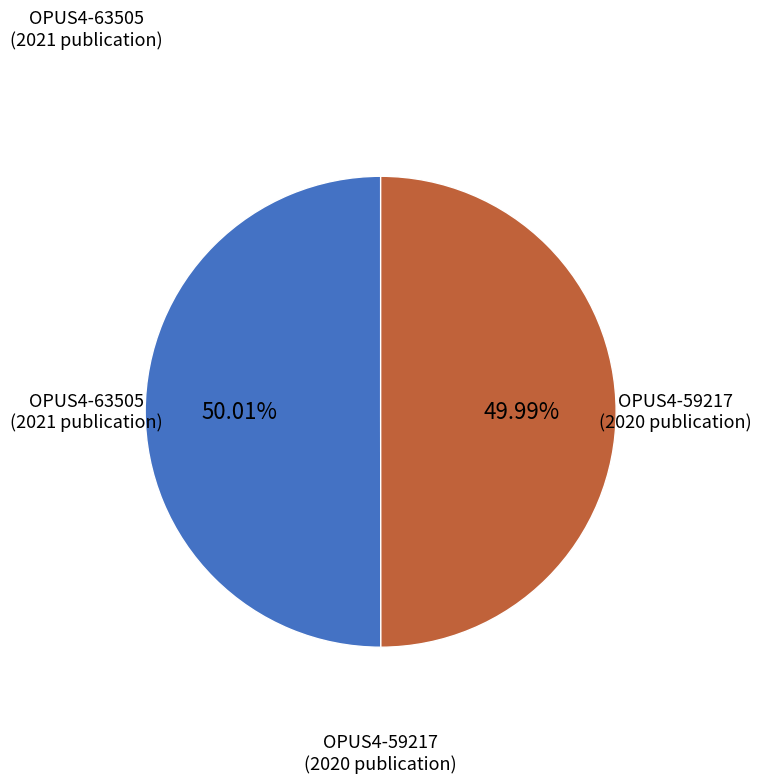

Does any single category account for the majority?

Yes